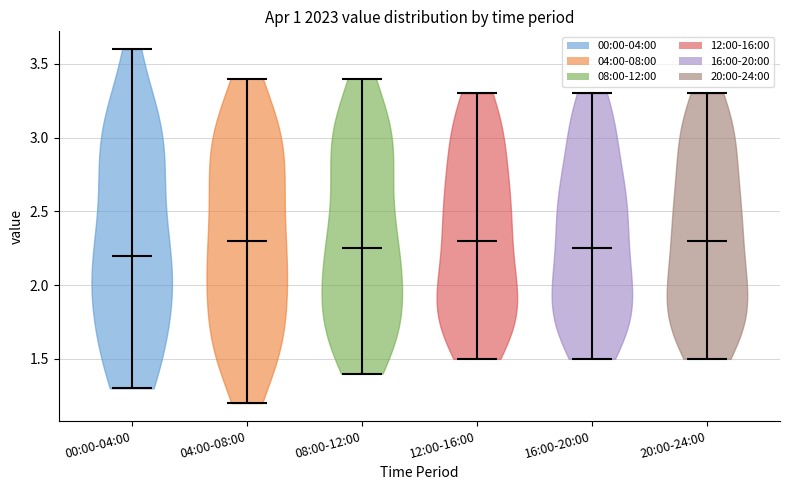

Where does the median line of the violin for 04:00-08:00 sit on the y-axis? The values are not printed on the chart, so give them approximately, as read against the axis.

2.30